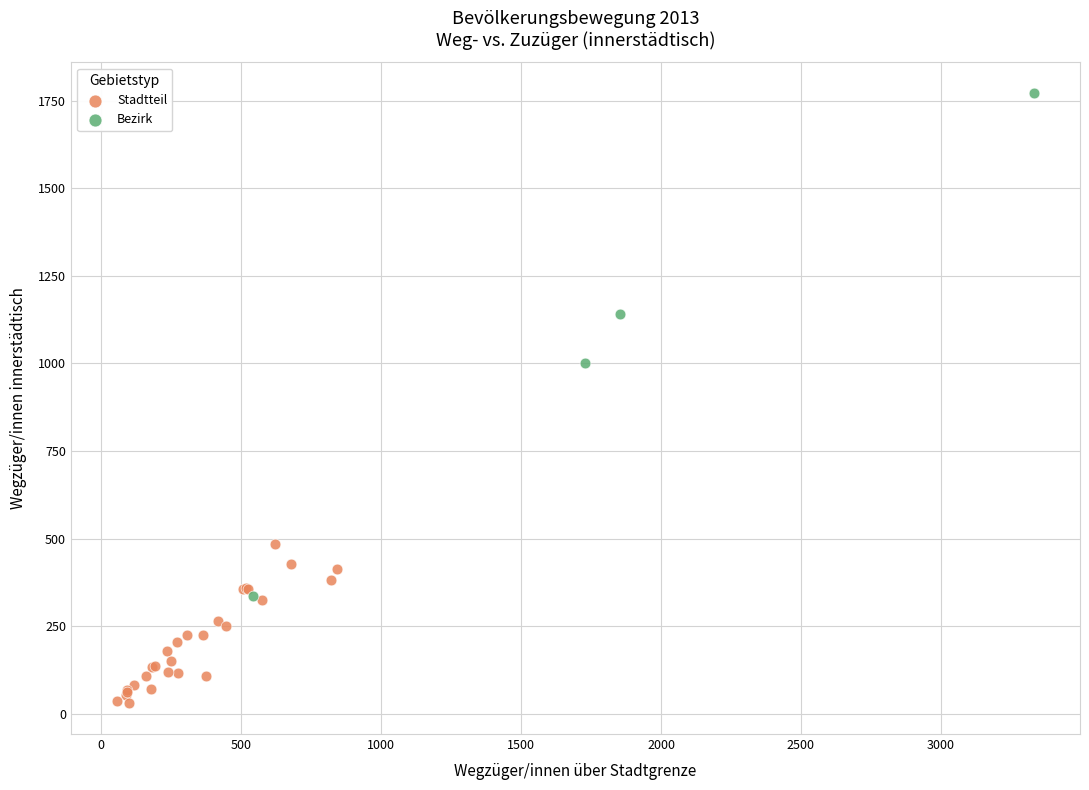

Which series reaches the minimum Y coordinate?

Stadtteil